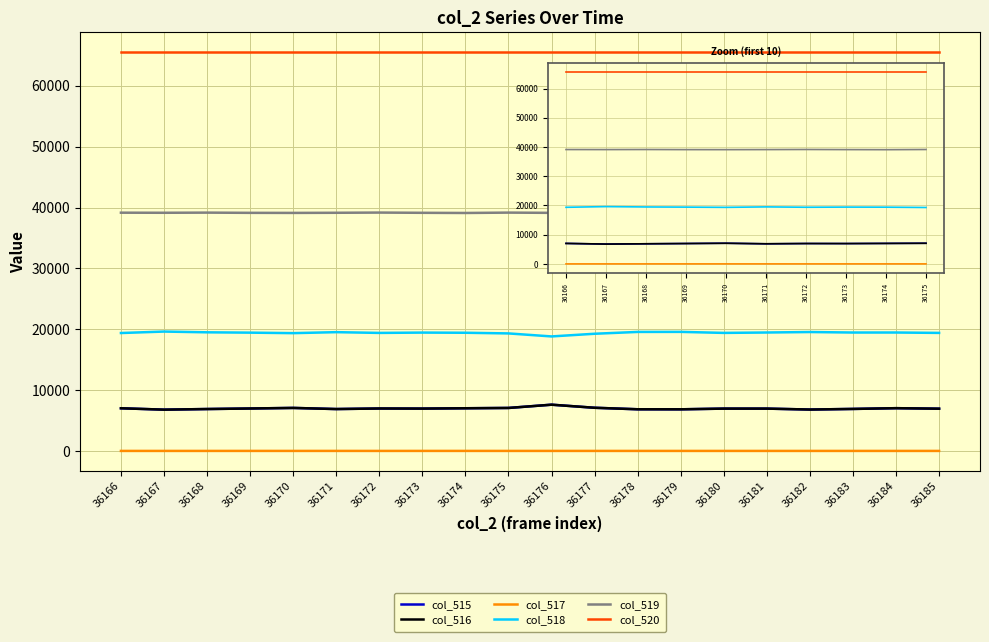

What is the highest value of the col_519 series?

39199